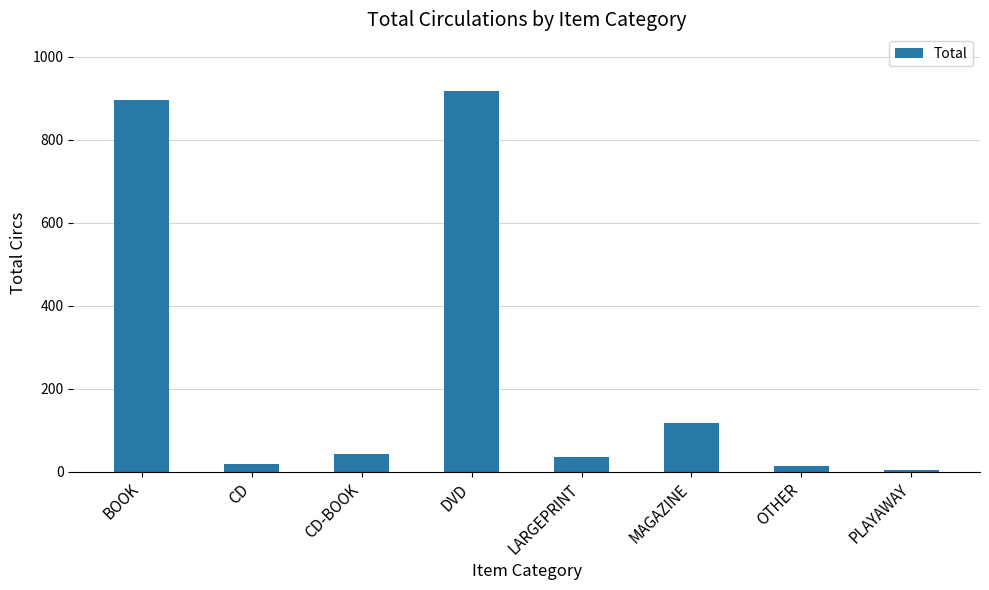

What is the label of the 4th bar from the right?

LARGEPRINT